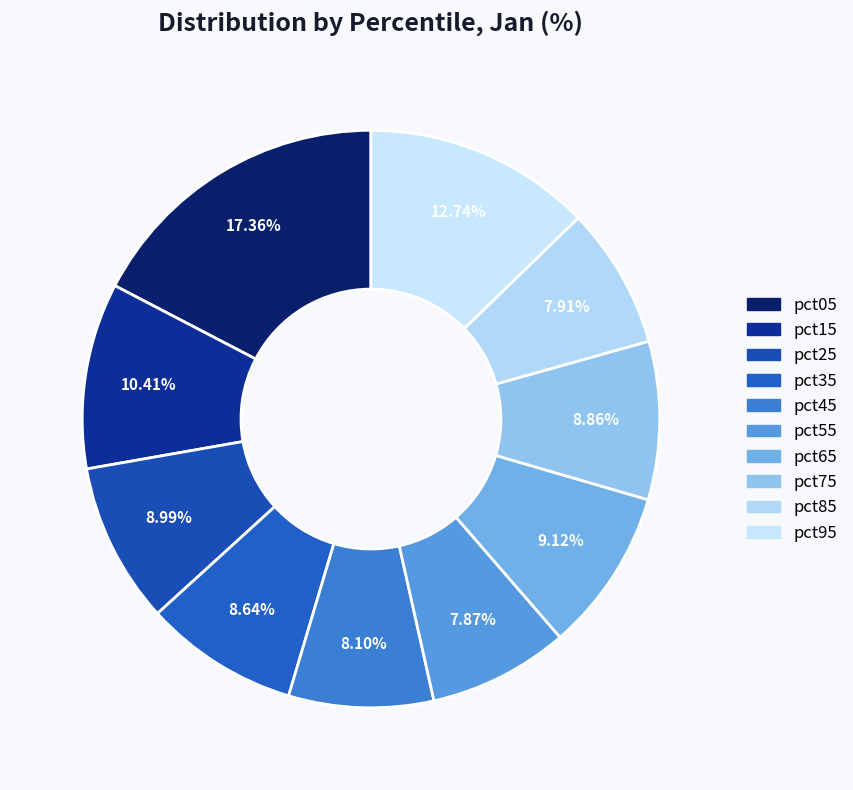

Is there a majority slice in this chart?

No